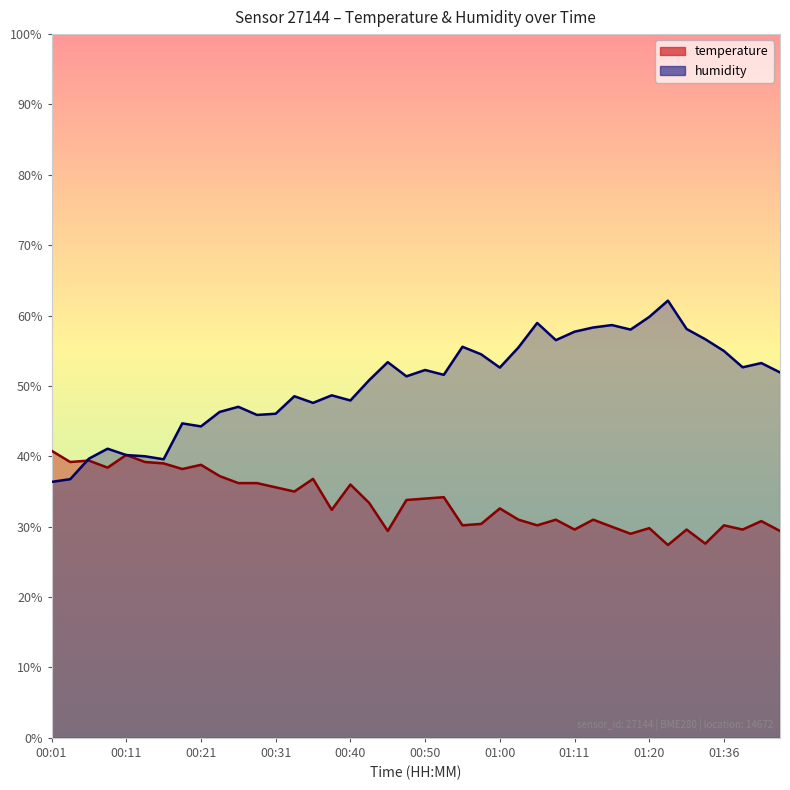

What value does the temperature series have at 00:31?

35.6